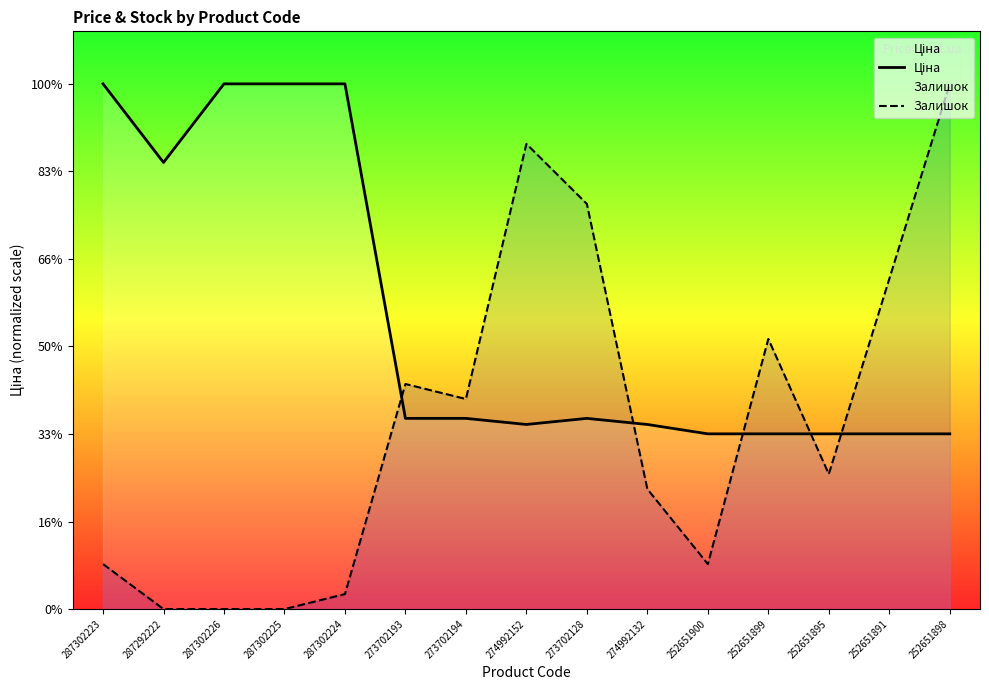

How many data points in Ціна are less than 7474?

7